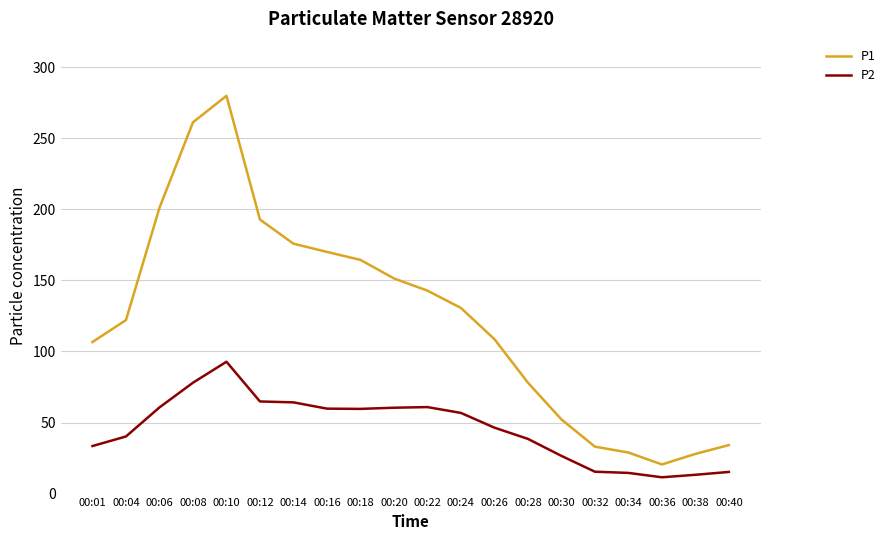

What is the minimum value for P1?

20.5